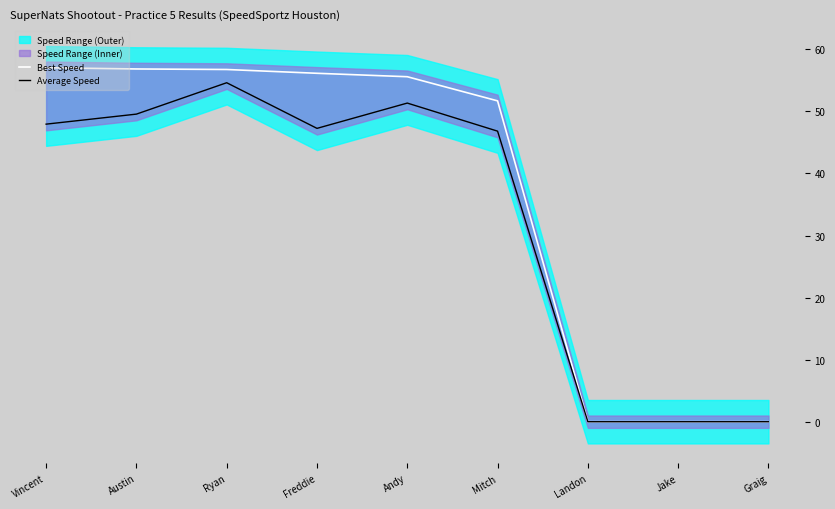

What is the difference between the maximum and minimum values in the Average Speed series?

54.6